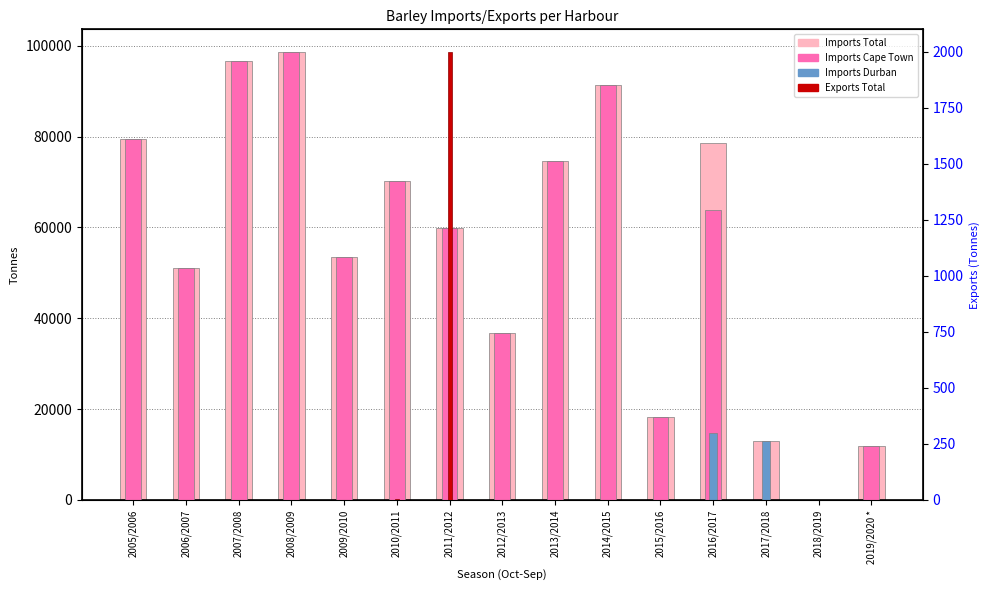

At which label does Imports Cape Town first exceed 59911?

2005/2006